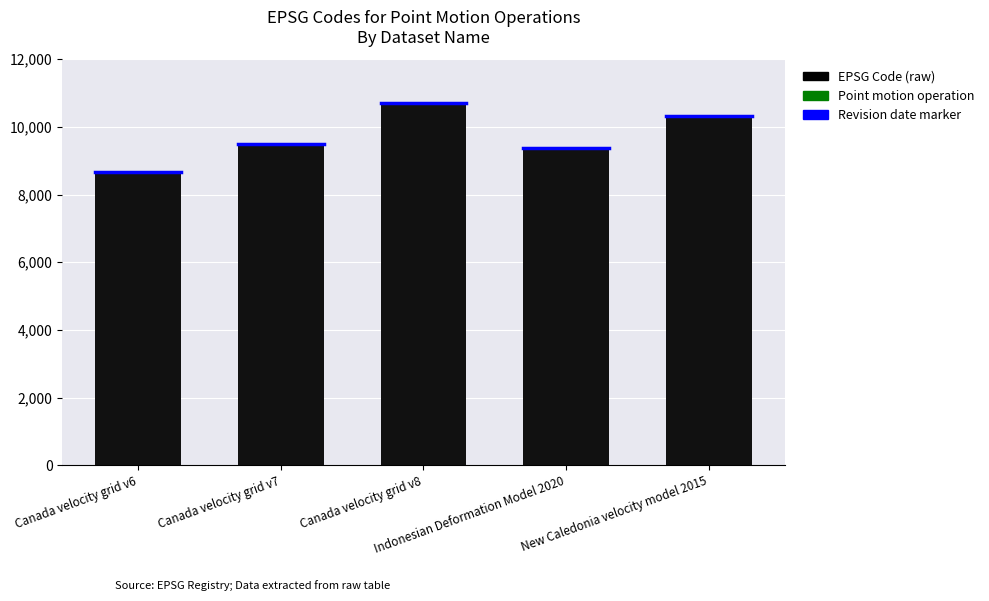

What is the change in value from Canada velocity grid v7 to New Caledonia velocity model 2015?

+840